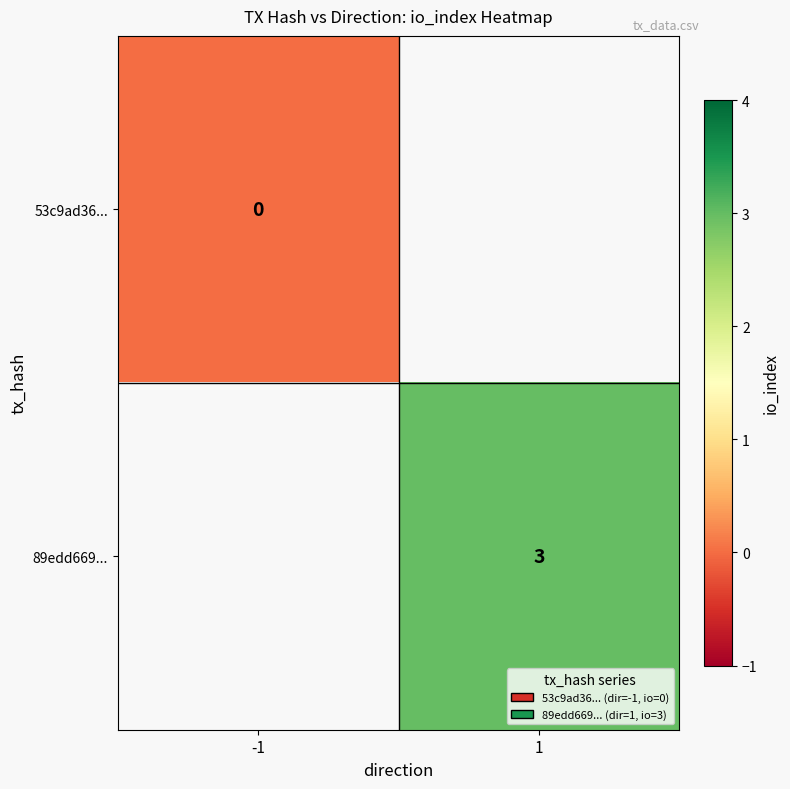

At which category does the chart reach its minimum across all series?

-1